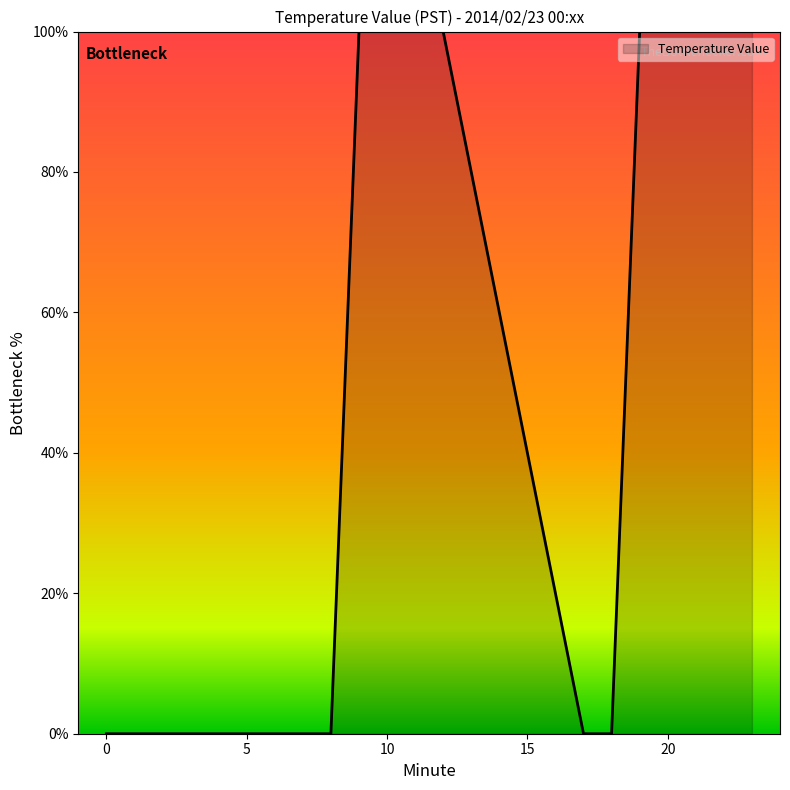

Reading right to left, extract all data points from this chart.

100	100	100	100	100	0	0	100	100	100	100	0	0	0	0	0	0	0	0	0